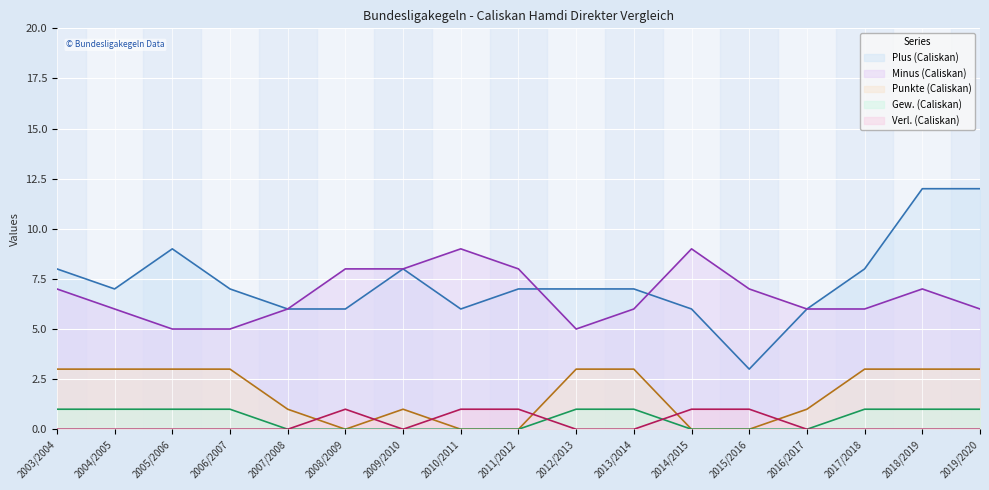

What is the maximum value shown in the chart?

12